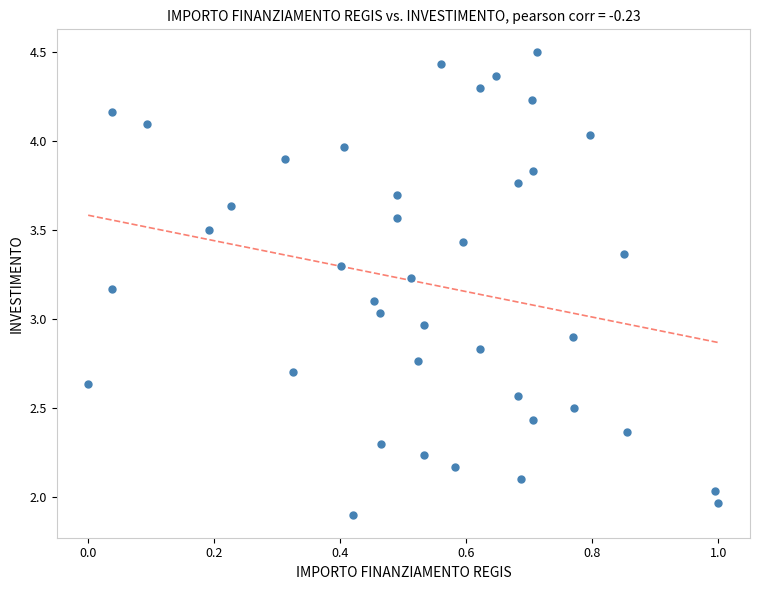

What is the range of X values (max minus min)?

1.0